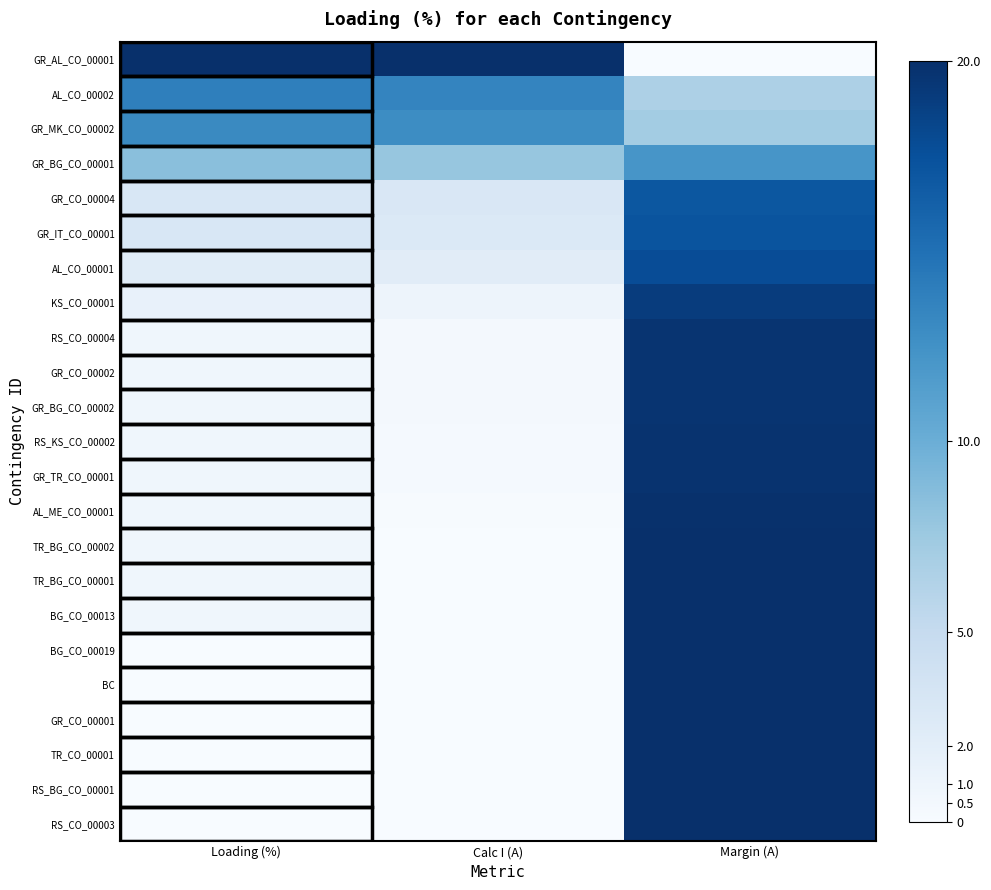

What is the total value across all series at Loading (%)?

72.3